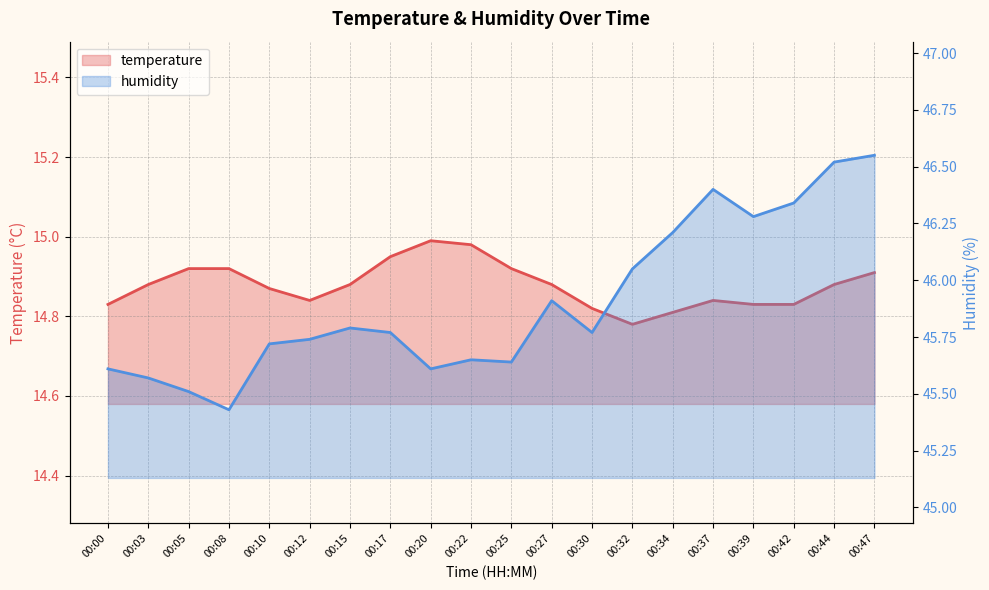

Is it true that humidity equals 45.8 at 00:15?

True